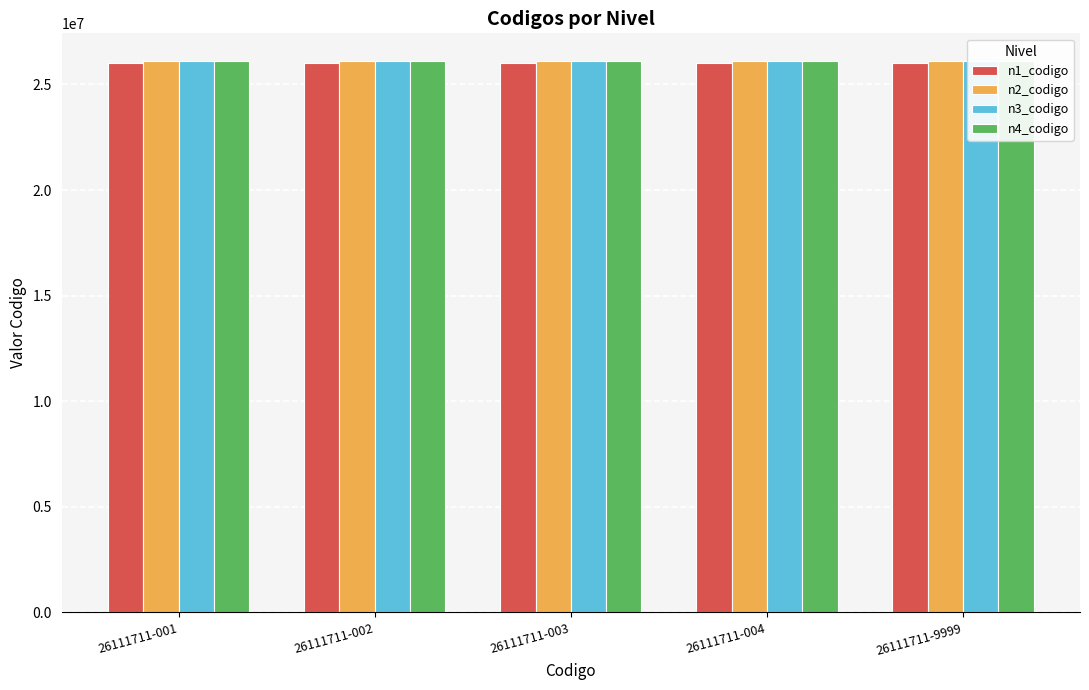

At which label is n4_codigo closest to 26111711?

26111711-001